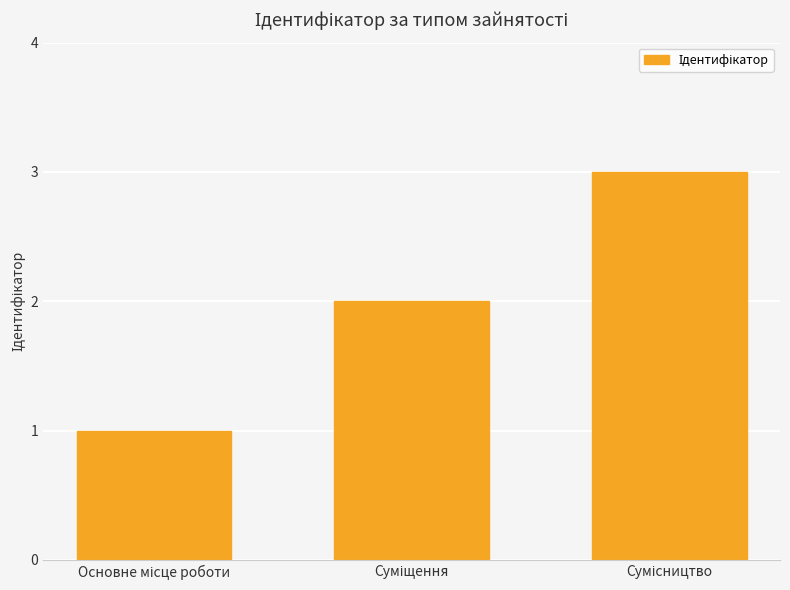

Are the bars horizontal?

No